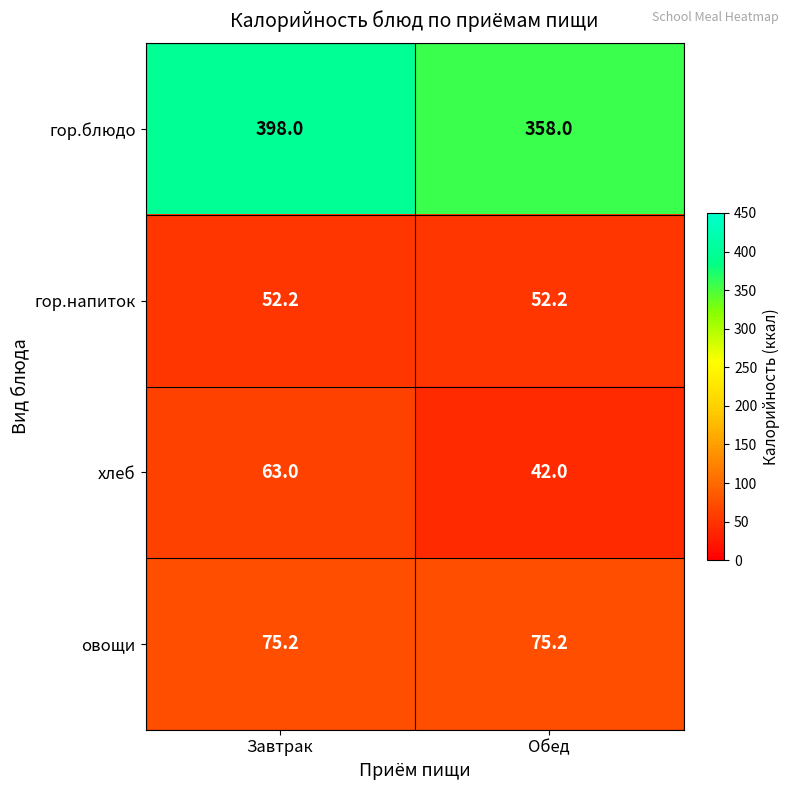

What is the approximate value of гор.блюдо at Обед?

358.0